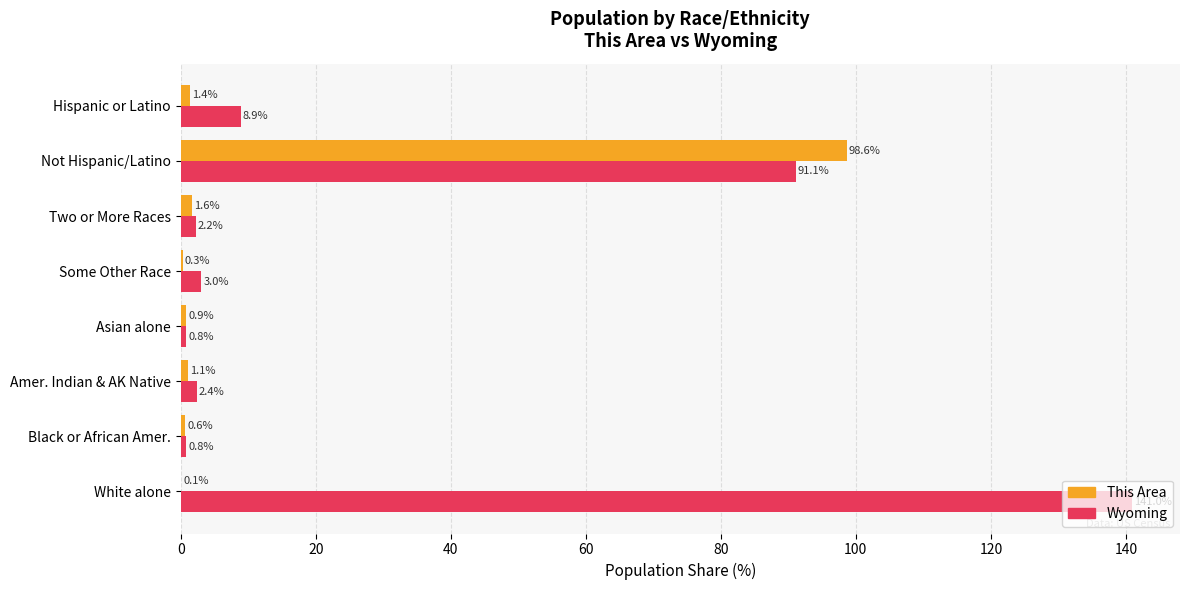

Count the number of categories in the chart.

8